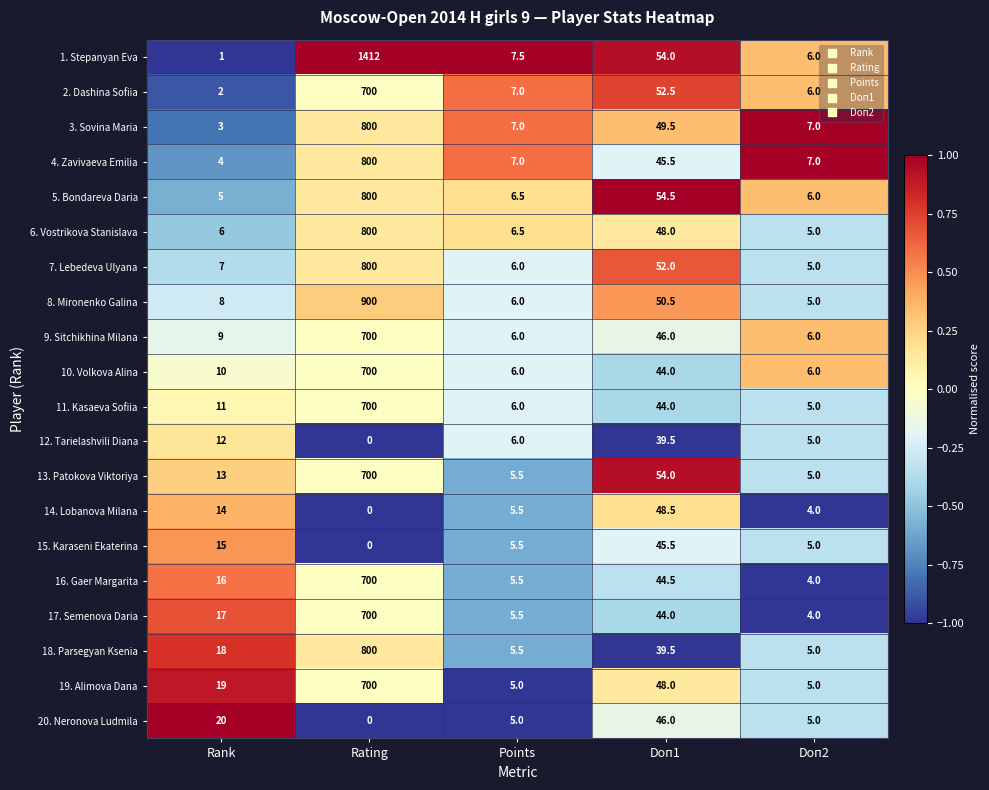

What is the total value across all series at Points?

120.5